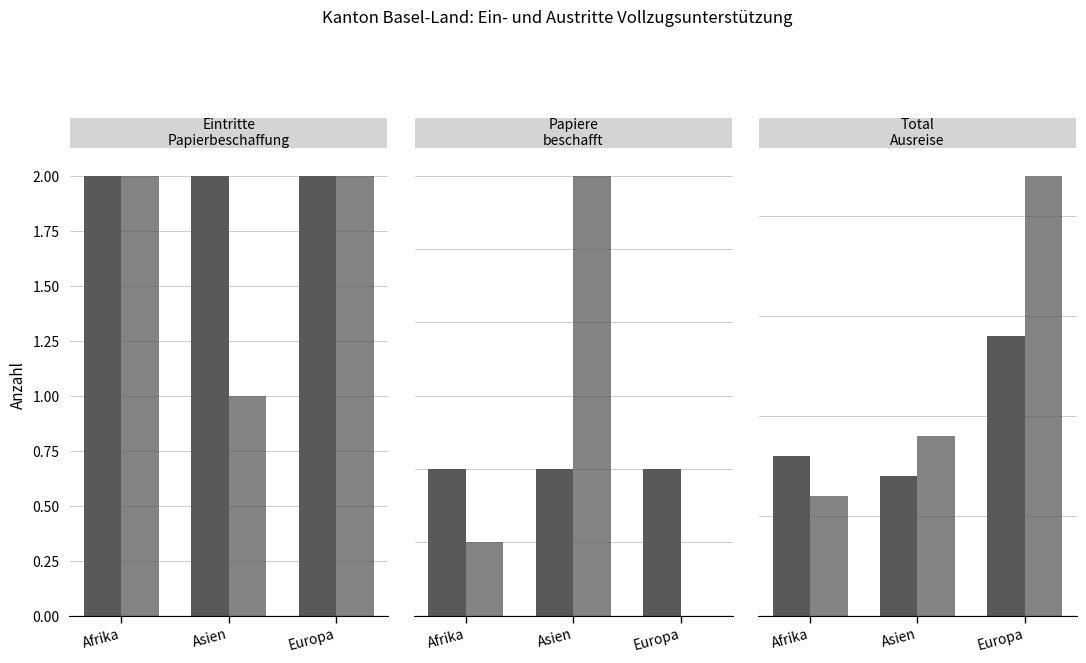

How many series are shown in this chart?

6